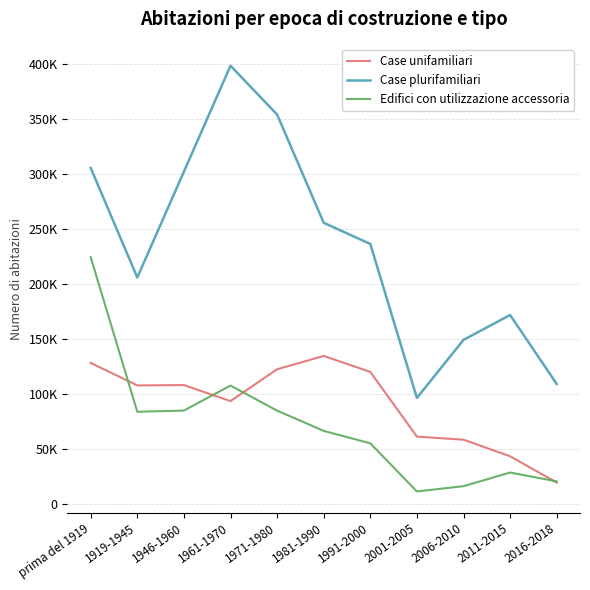

What is the average value of the Edifici con utilizzazione accessoria series?

71345